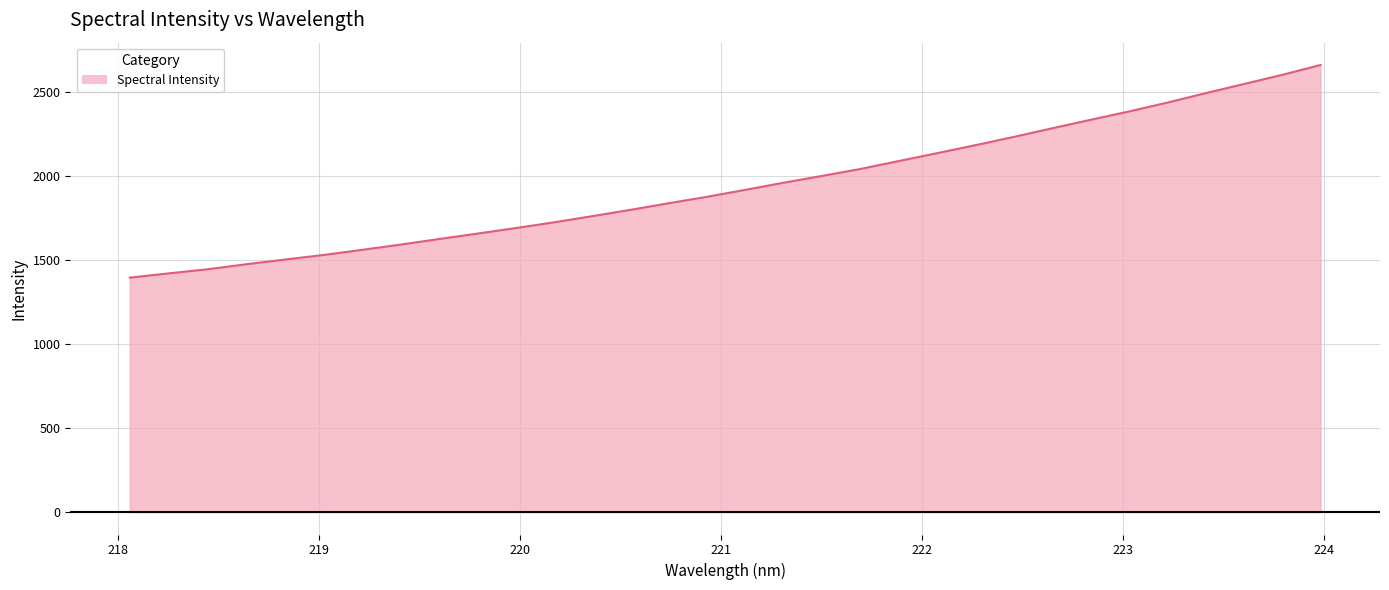

What is the smallest value displayed?

1395.5